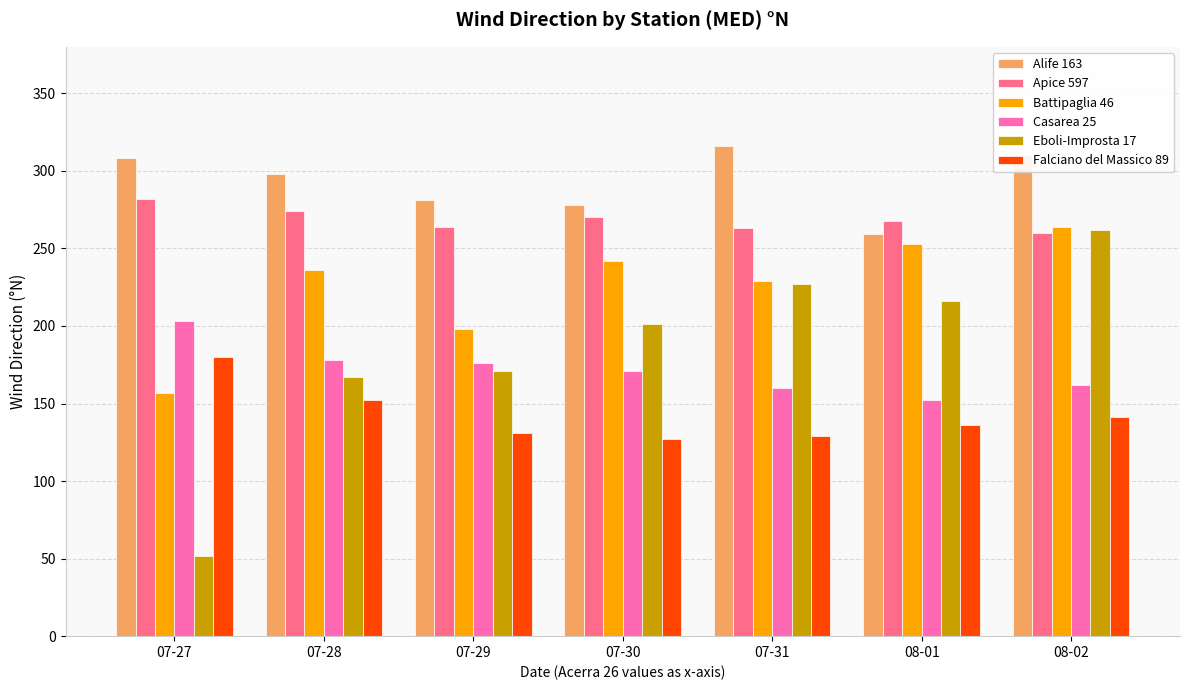

What are all the series names shown in the legend?

Alife 163, Apice 597, Battipaglia 46, Casarea 25, Eboli-Improsta 17, Falciano del Massico 89